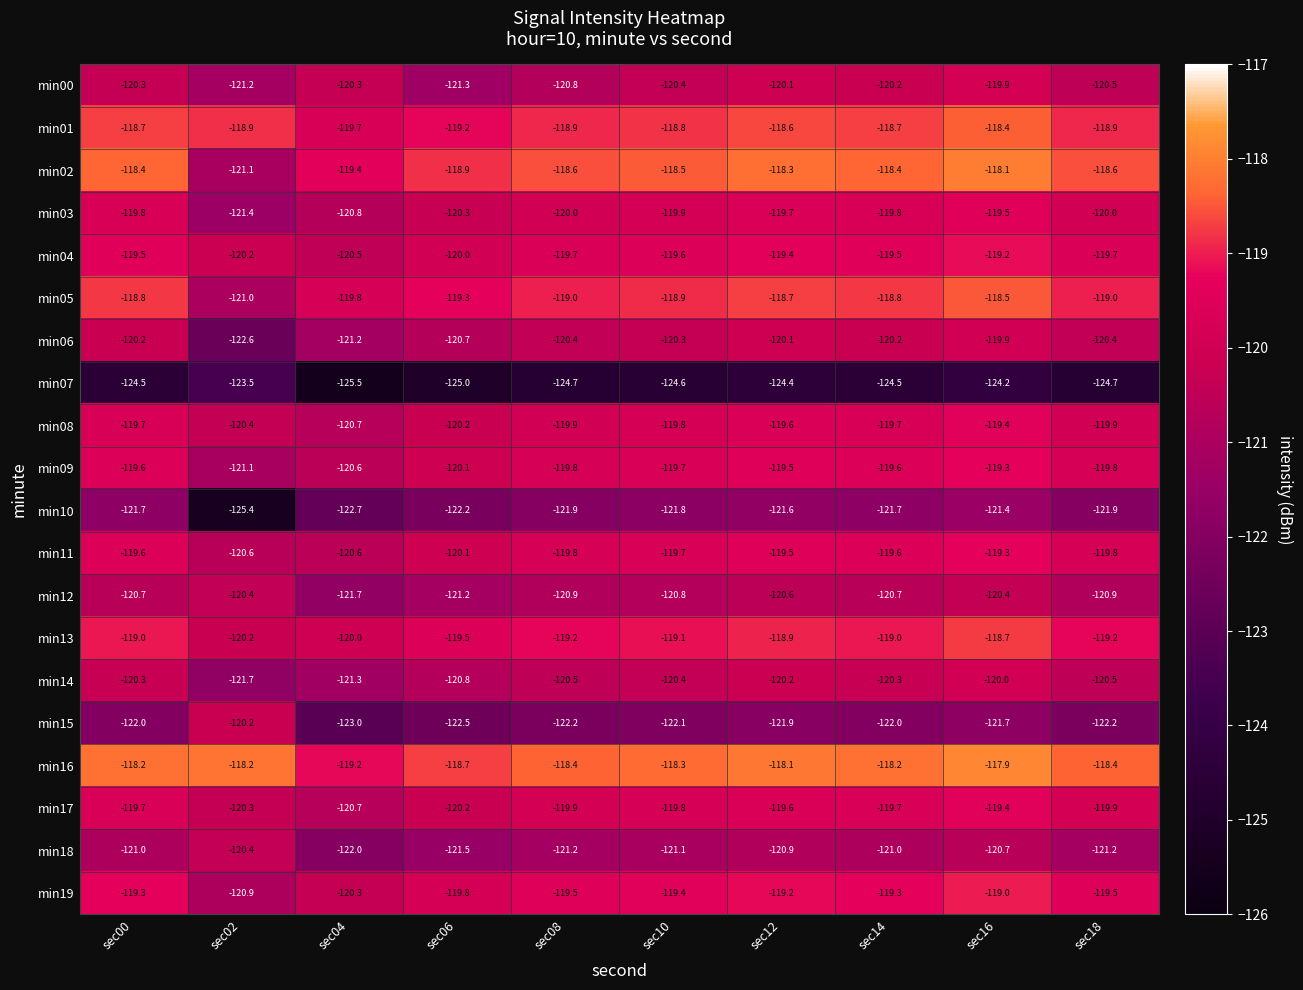

Read the min06 value at sec02.

-122.6